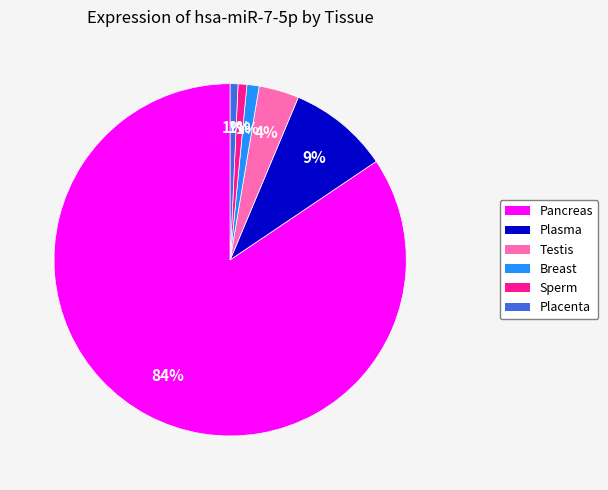

Is there any slice that represents more than half of the pie?

Yes